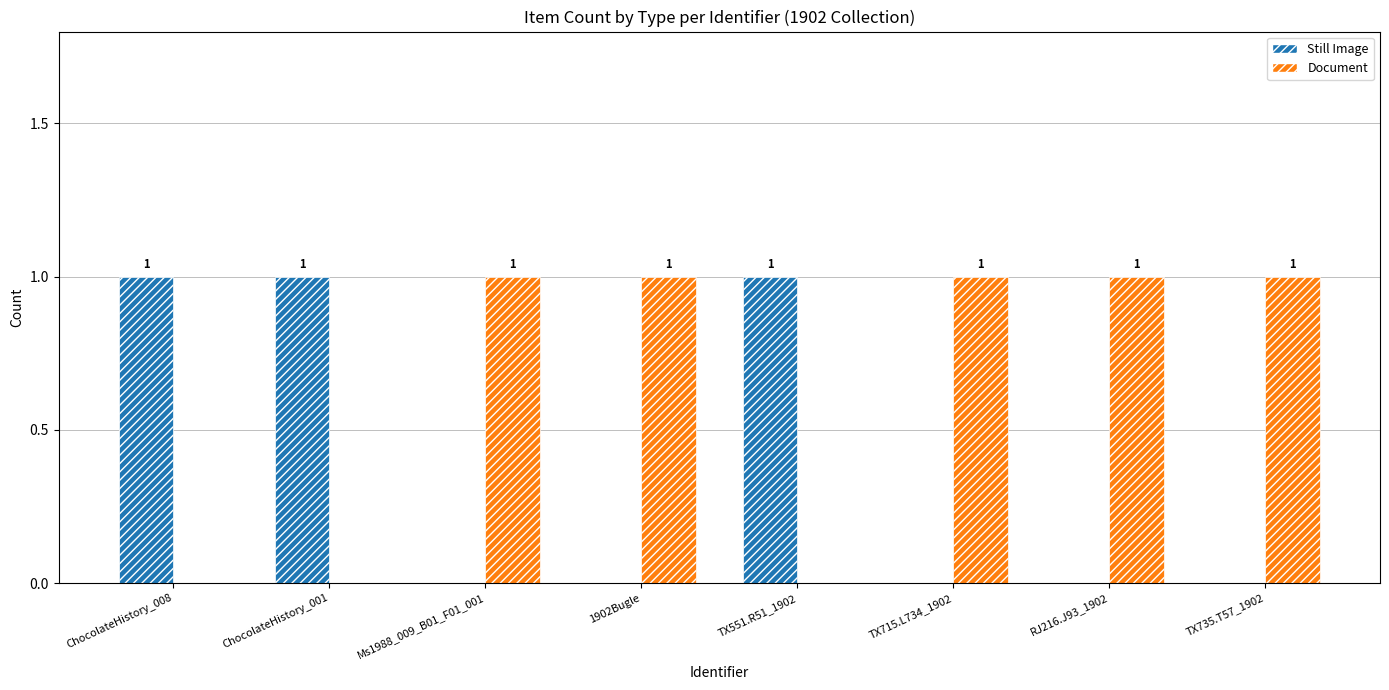

Count the Still Image values in the range 0 to 1.

8